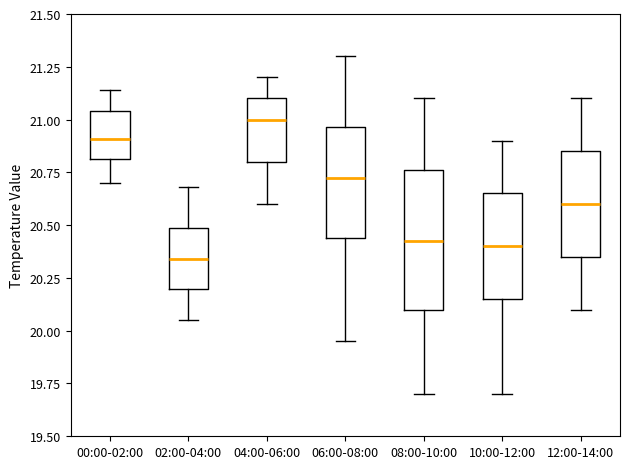

Where is the lower edge of the box for 02:00-04:00 on the y-axis? The values are not printed on the chart, so give them approximately, as read against the axis.

20.20